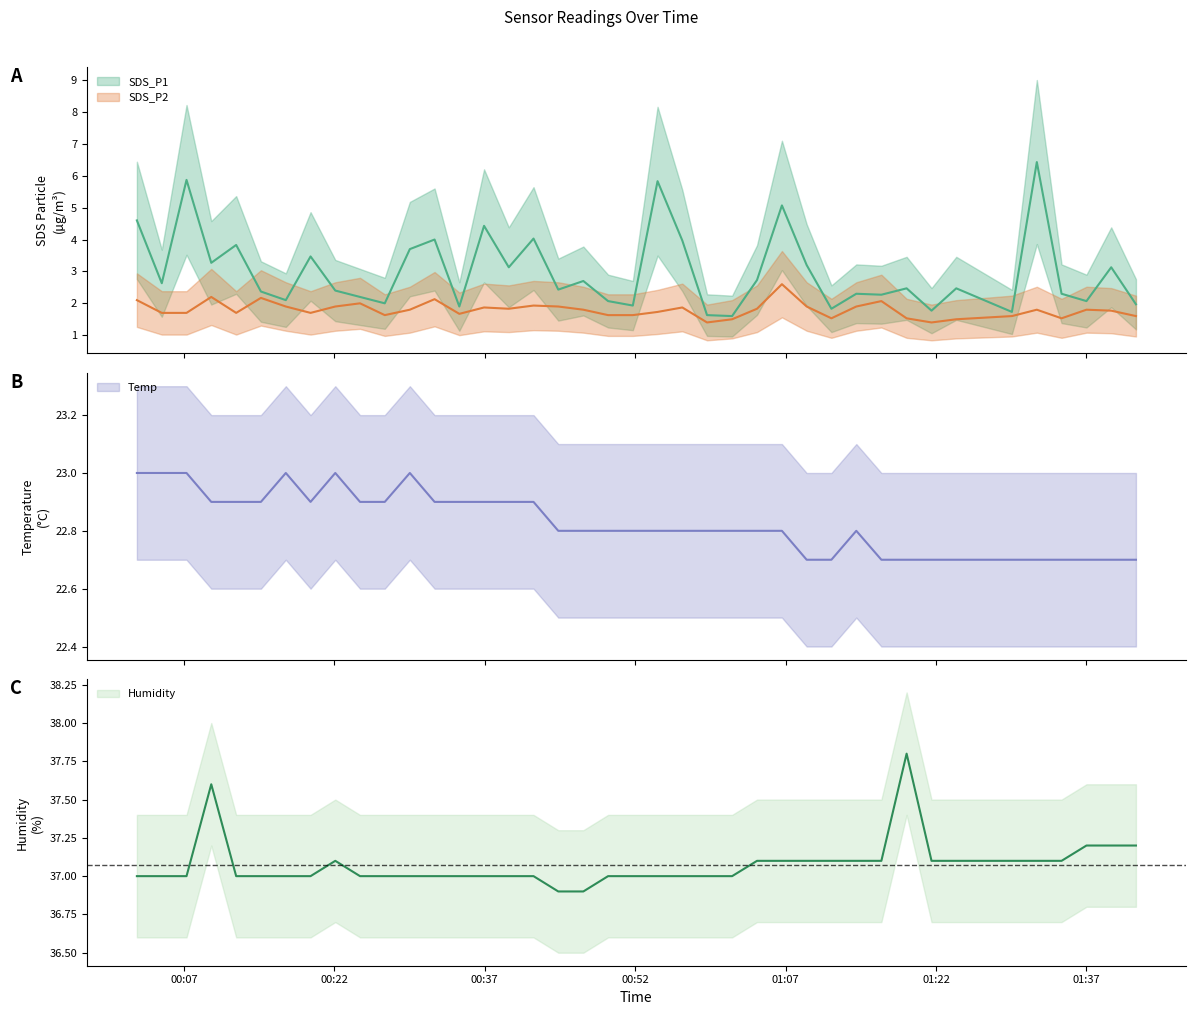

True or false: SDS_P1 has a value of 3.2 at 2022/04/18 01:09:06.

True